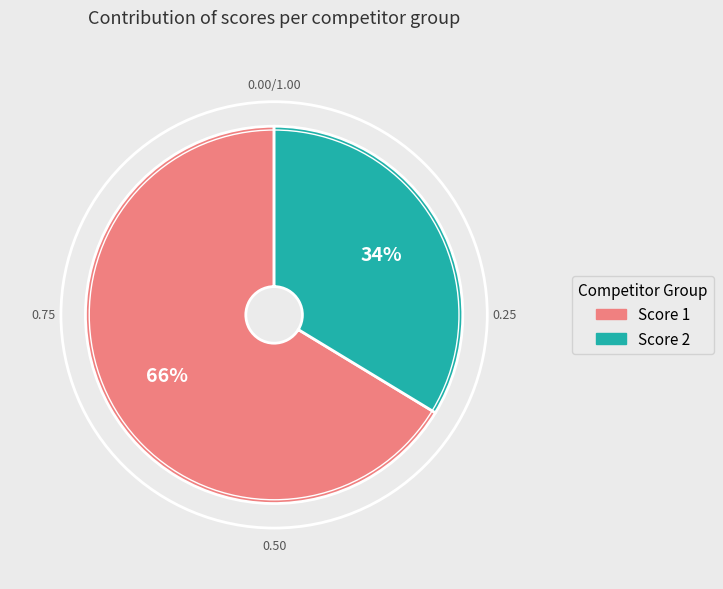

To the nearest percent, what is the average slice percentage?

50%